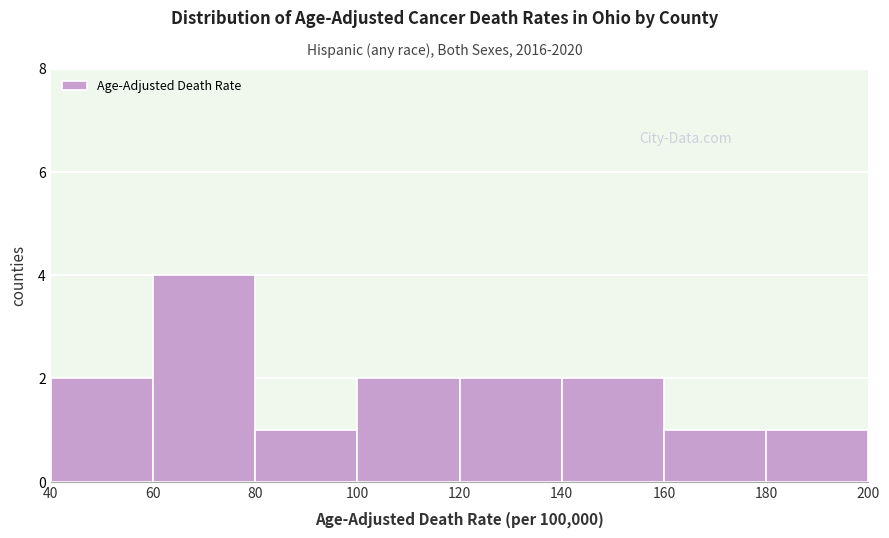

Which range on the x-axis has the tallest bar?

60 to 80